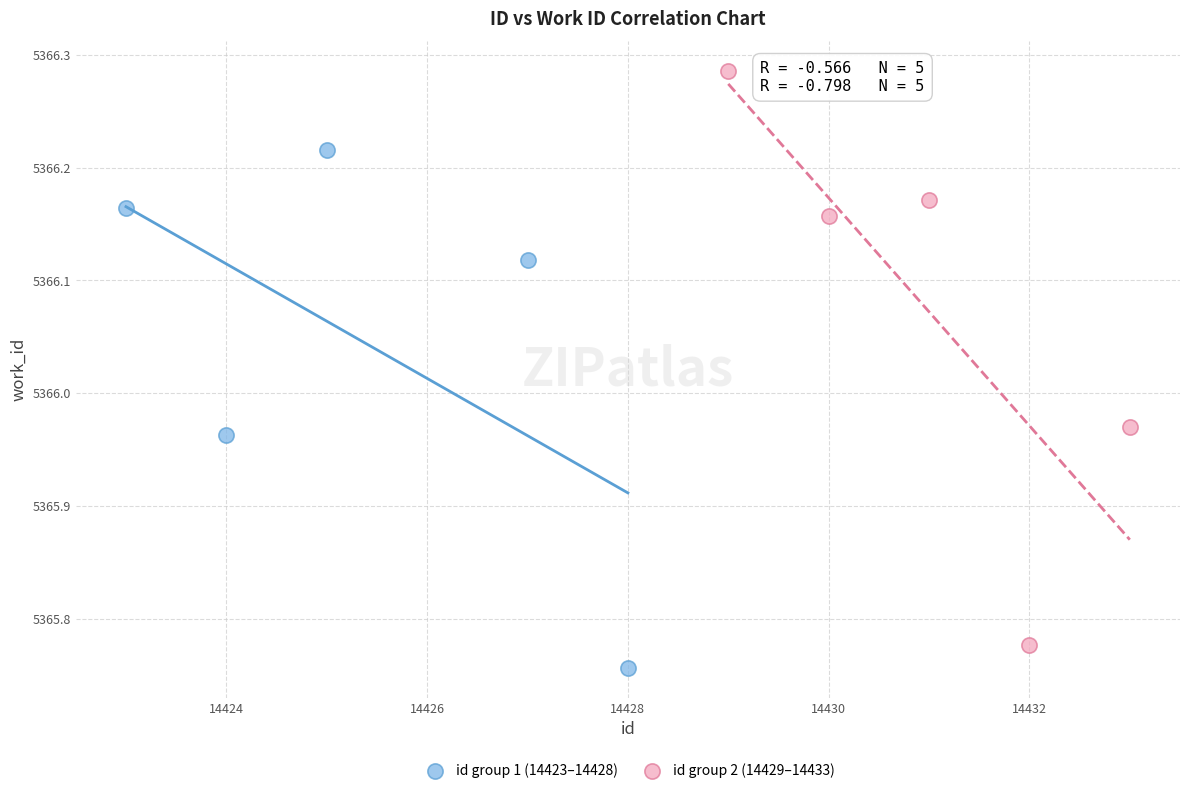

What are all the series names shown in the legend?

id group 1 (14423–14428), id group 2 (14429–14433)